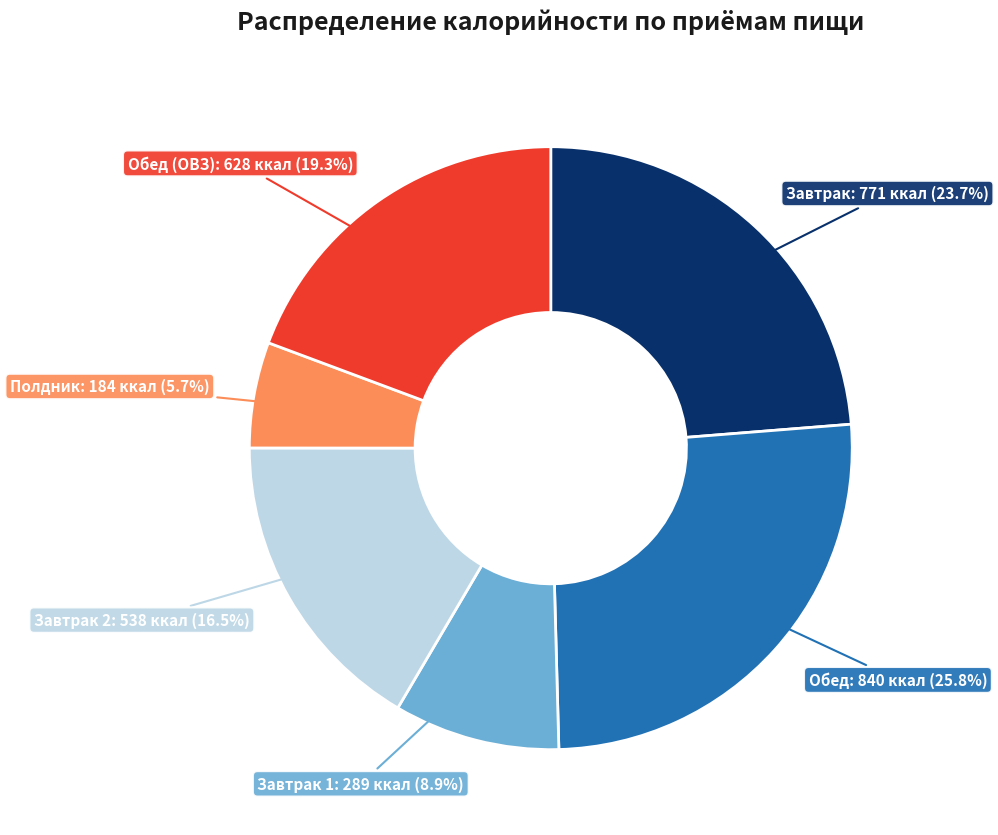

Does any single category account for the majority?

No